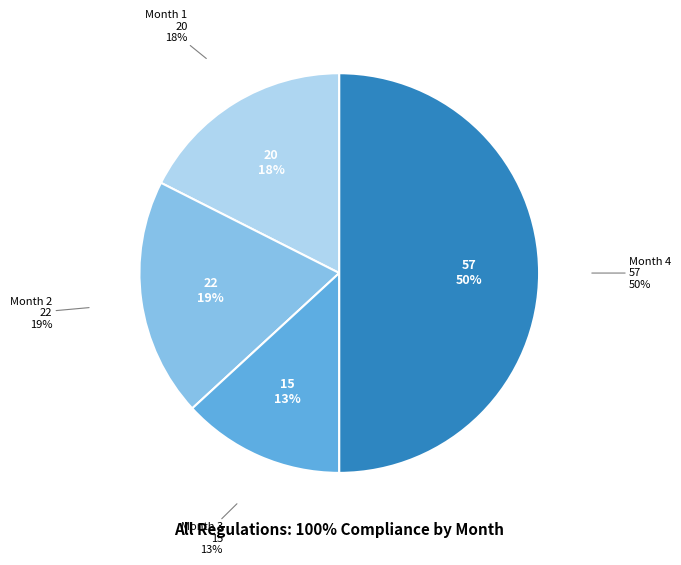

How many segments does this pie chart have?

4